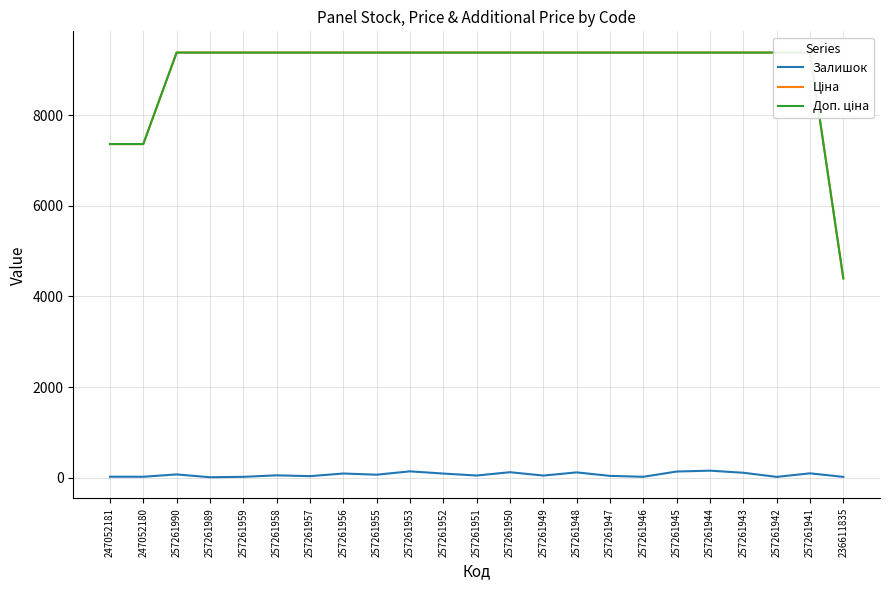

At which category is the sum across all series the highest?

257261944